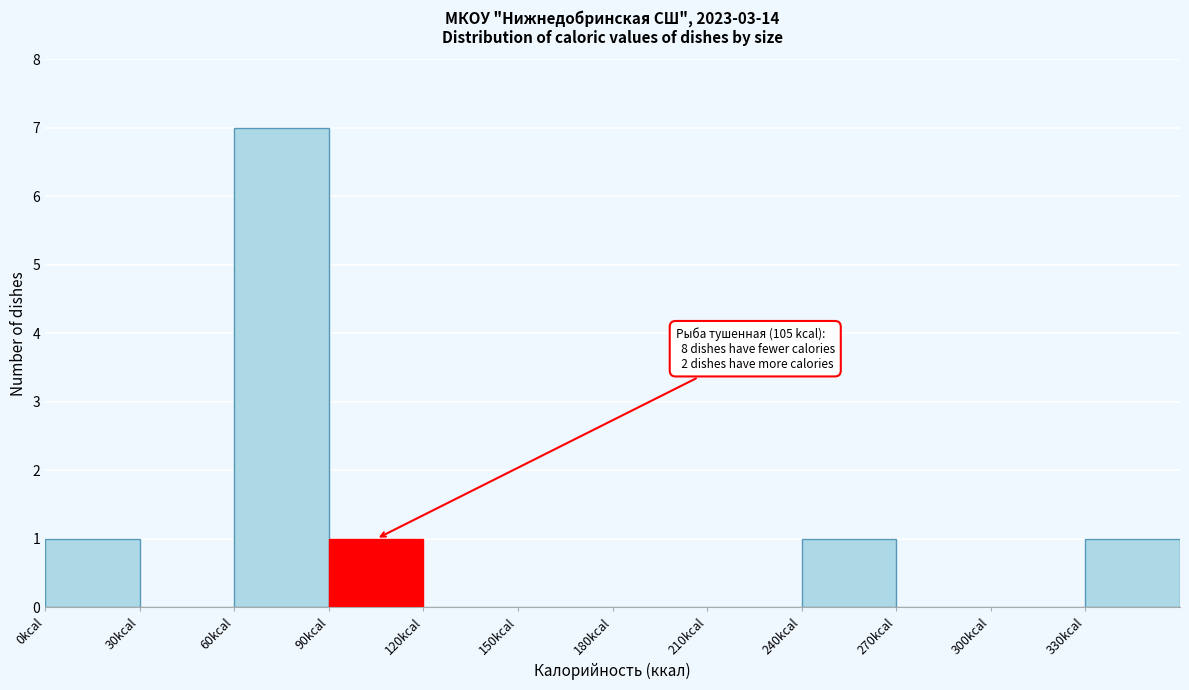

Which range on the x-axis has the tallest bar?

60 to 90